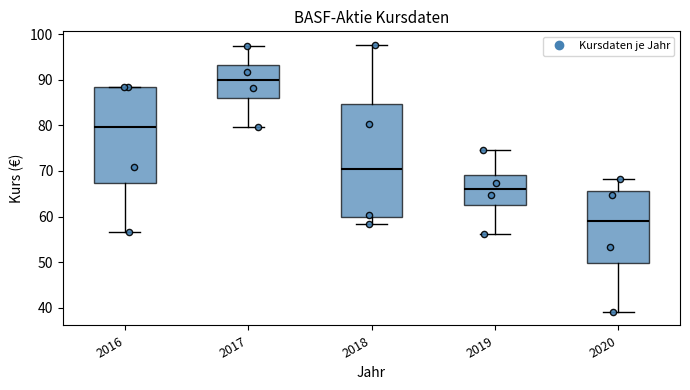

Reading left to right, transcribe this box plot: for each box, give where its median line is, the range the box spans, and where its two whiskers end, as read against the y-axis. The values are not printed on the chart, so give them approximately, as read against the axis.

2016: median 80, box 67 to 88, whiskers 57 to 88
2017: median 90, box 86 to 93, whiskers 80 to 97
2018: median 70, box 60 to 85, whiskers 58 to 98
2019: median 66, box 63 to 69, whiskers 56 to 74
2020: median 59, box 50 to 66, whiskers 39 to 68